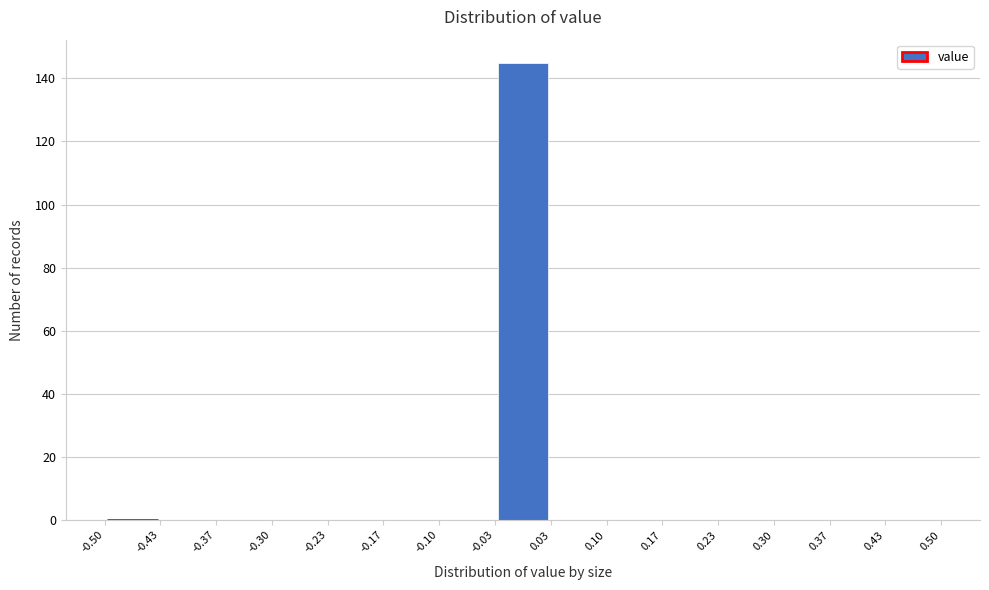

Reading left to right, transcribe this chart: for each bar, give the range it covers on the x-axis and its height. The values are not printed on the chart, so give them approximately, as read against the axis.

-0.50 to -0.43: 0
-0.43 to -0.37: 0
-0.37 to -0.30: 0
-0.30 to -0.23: 0
-0.23 to -0.17: 0
-0.17 to -0.10: 0
-0.10 to -0.03: 0
-0.03 to 0.03: 146
0.03 to 0.10: 0
0.10 to 0.17: 0
0.17 to 0.23: 0
0.23 to 0.30: 0
0.30 to 0.37: 0
0.37 to 0.43: 0
0.43 to 0.50: 0